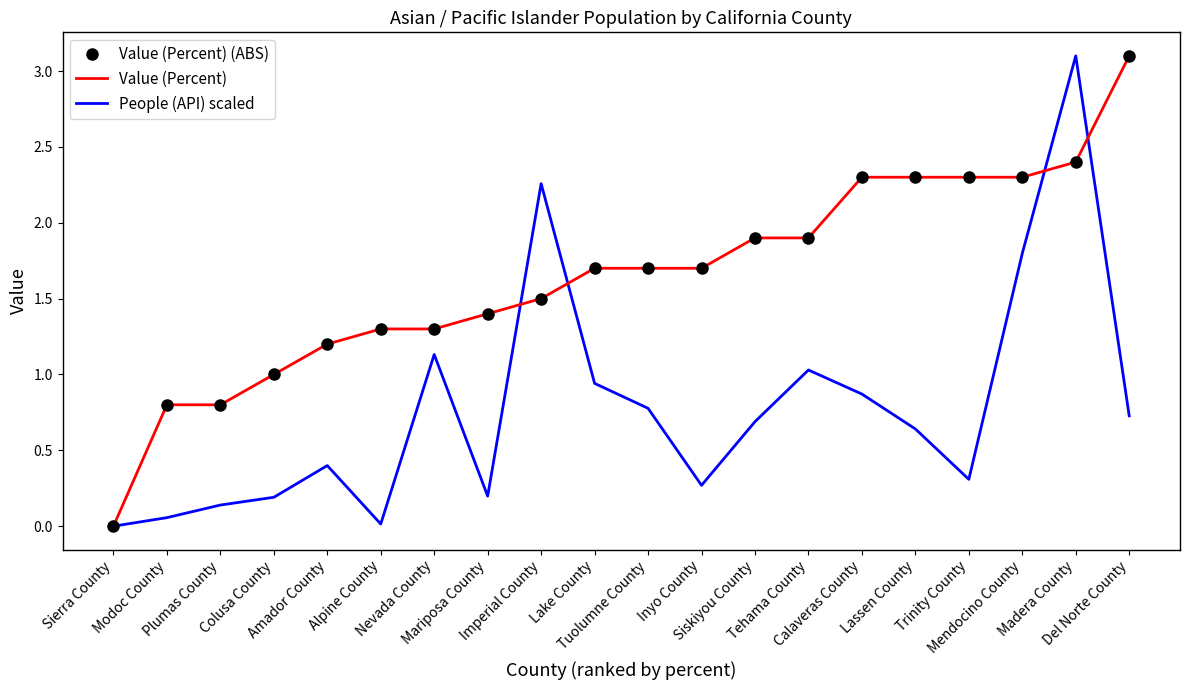

At which category is the sum across all series the highest?

Madera County